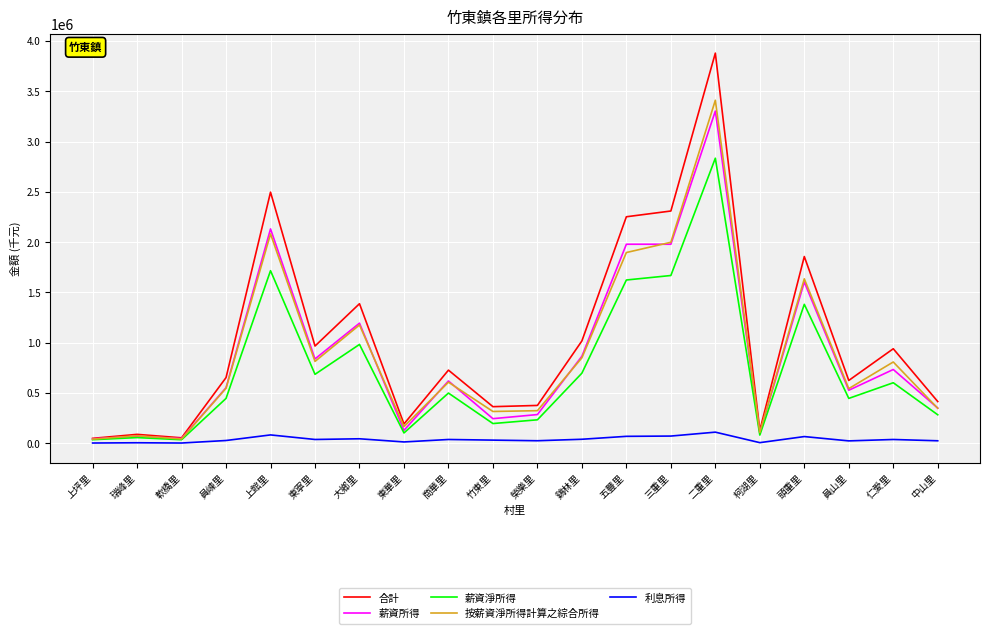

True or false: 薪資淨所得 has a value of 34533 at 上坪里.

True